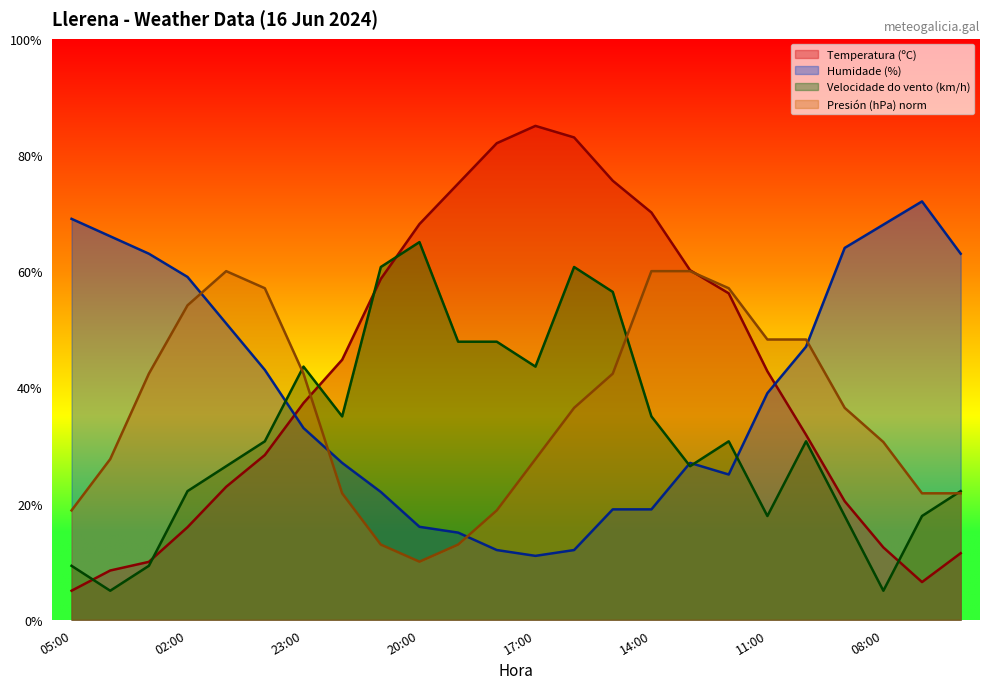

True or false: Velocidade do vento (km/h) and Humidade (%) intersect in this chart.

True